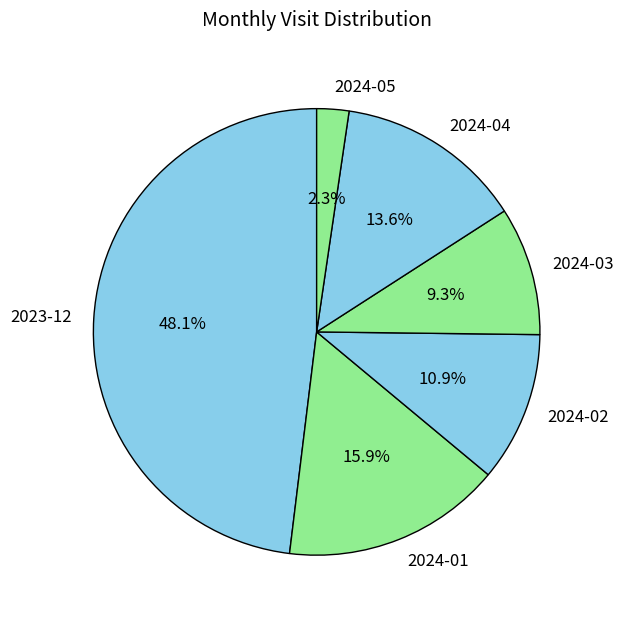

How many slices are in this pie chart?

6